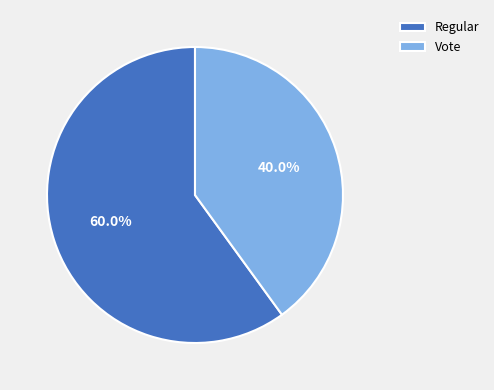

Which category has the smallest portion of the pie?

Vote